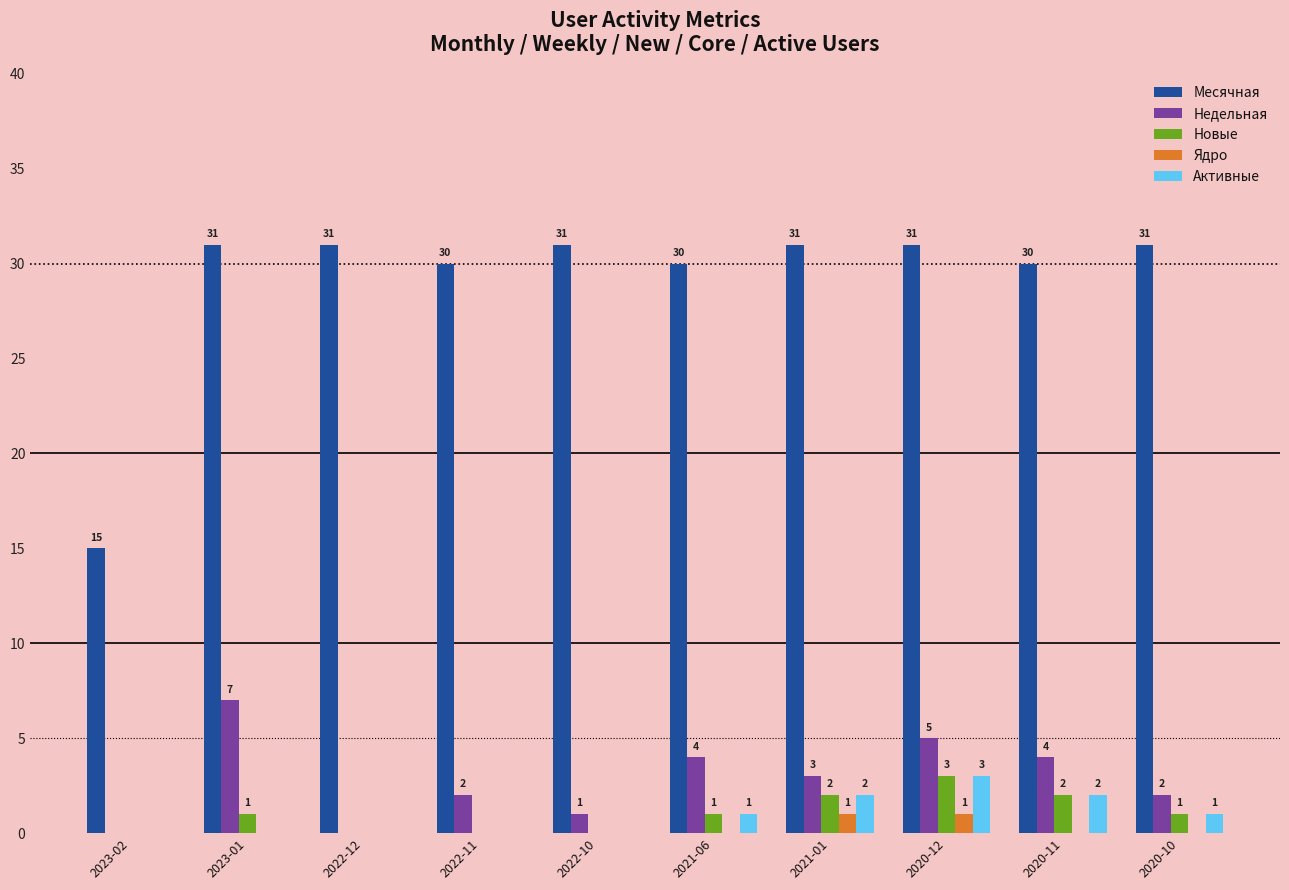

What is the difference between the Ядро values at 2020-10 and 2020-12?

1